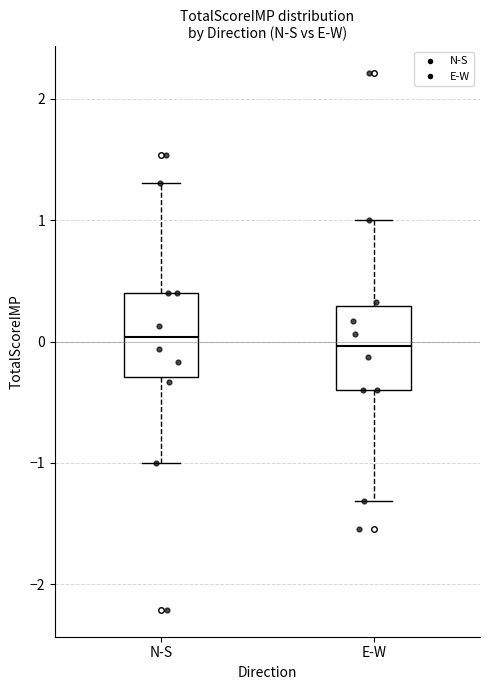

Reading left to right, transcribe this box plot: for each box, give where its median line is, the range the box spans, and where its two whiskers end, as read against the y-axis. The values are not printed on the chart, so give them approximately, as read against the axis.

N-S: median 0.0, box -0.3 to 0.4, whiskers -1.0 to 1.3
E-W: median 0.0, box -0.4 to 0.3, whiskers -1.3 to 1.0